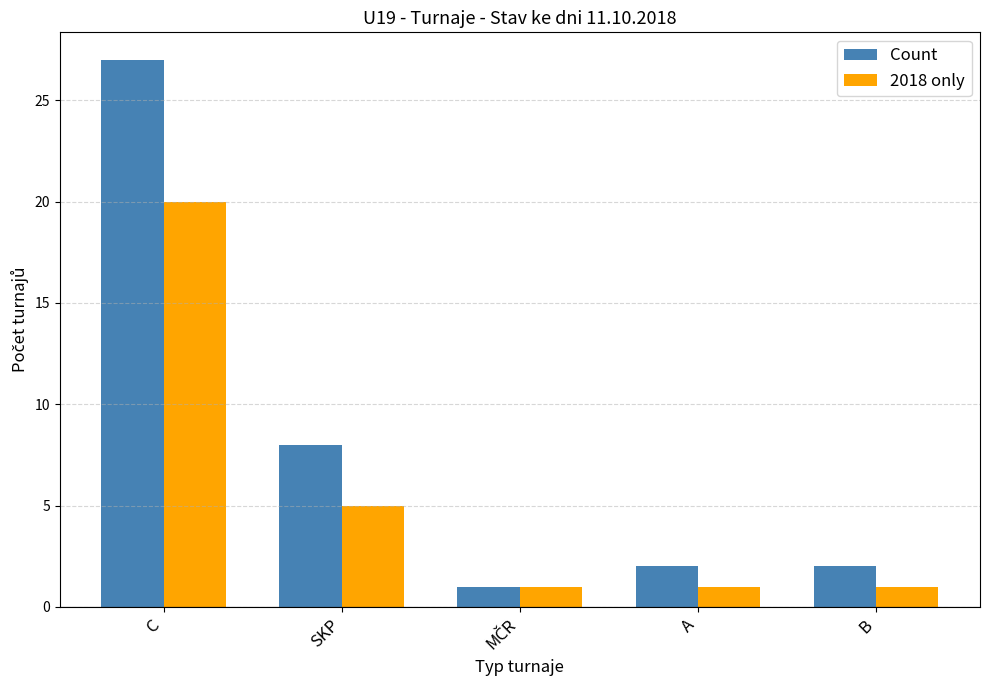

What is the value of the 2018 only bar at the 2nd from the left?

5